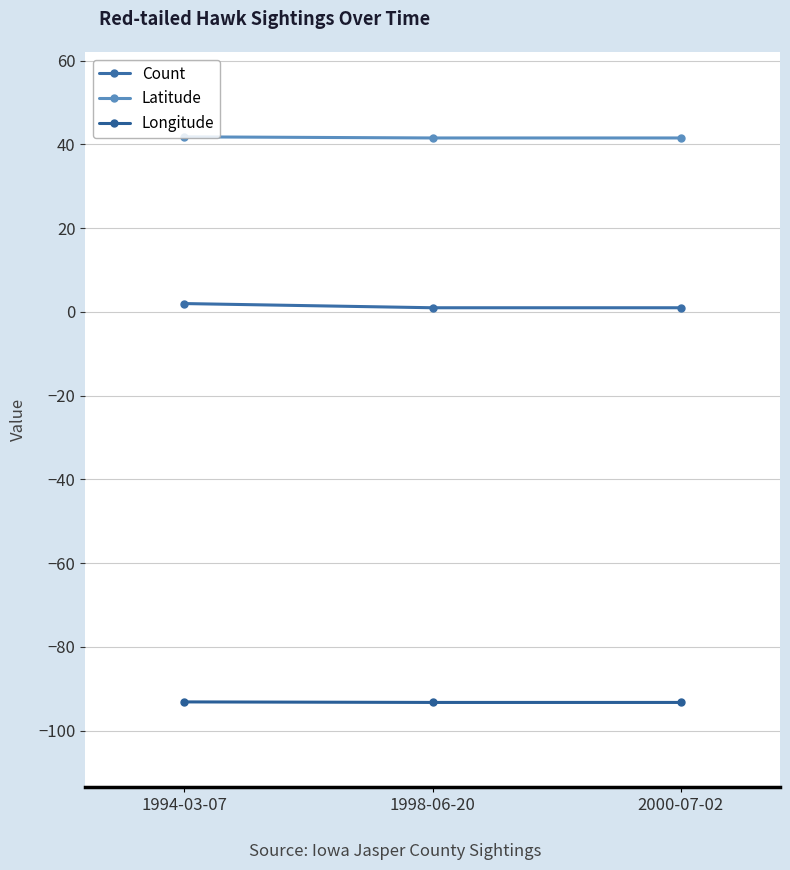

The value of Count at 2000-07-02 is 1.0. True or false?

True